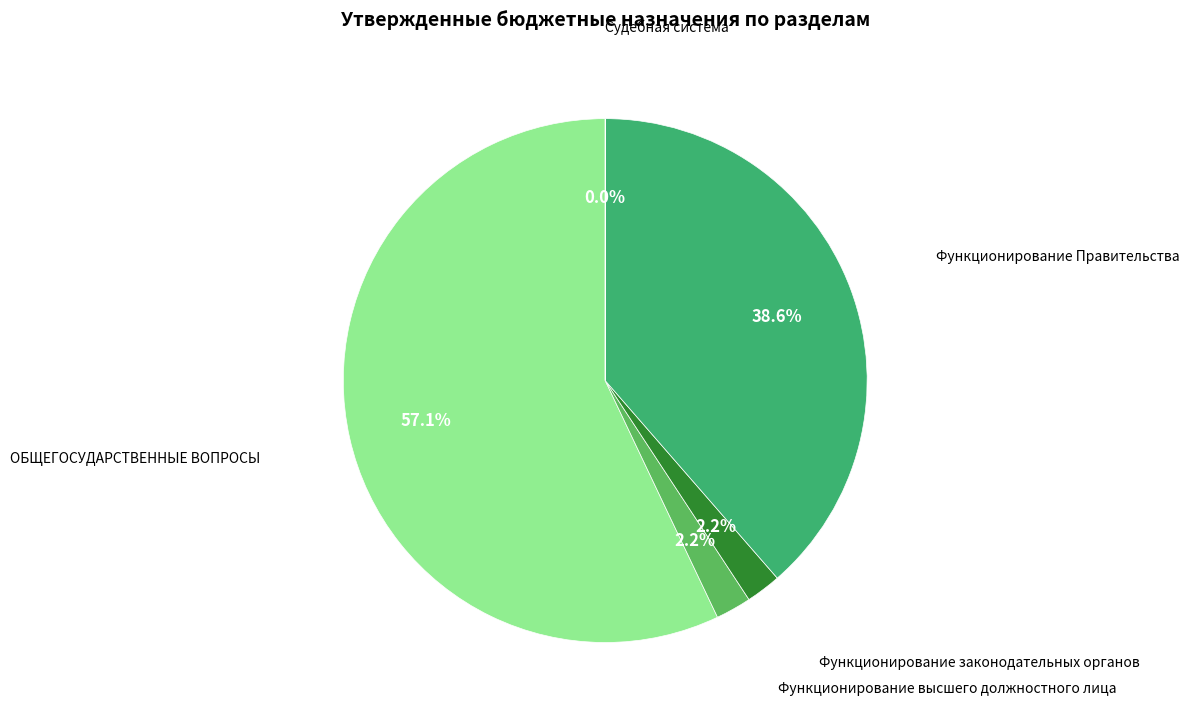

Is there a majority slice in this chart?

Yes